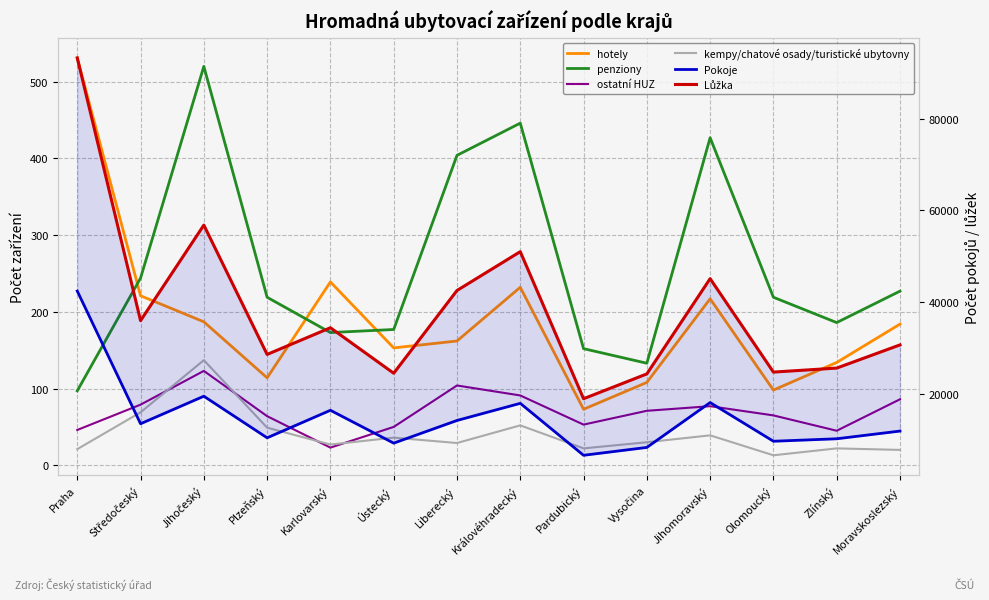

What is the difference between the maximum and minimum values in the Lůžka series?

74098